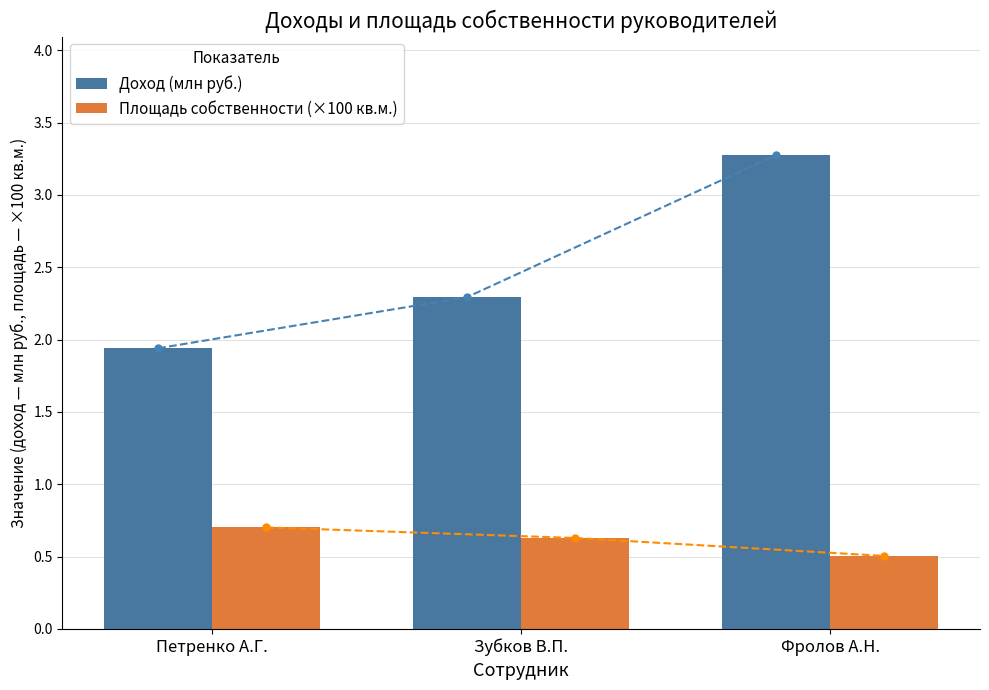

Which series has the largest total across all categories?

Доход (млн руб.)